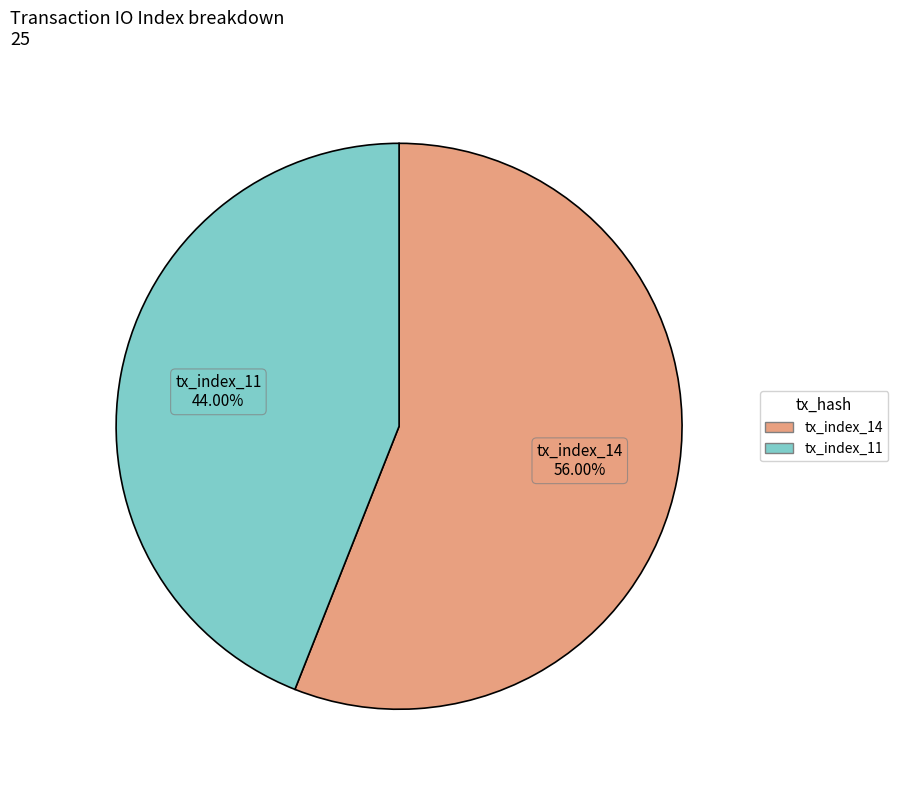

Which category has the smallest portion of the pie?

tx_index_11